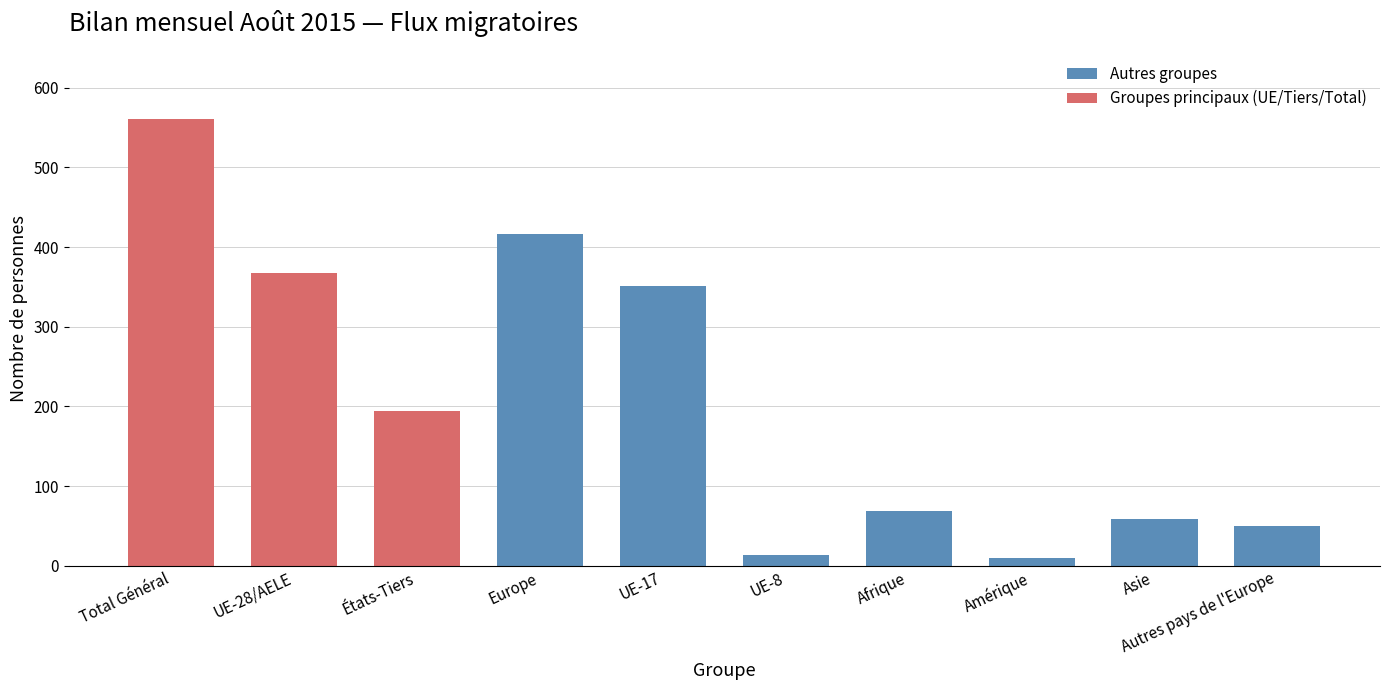

Where does the Solde migratoire series first go above 161?

Total Général